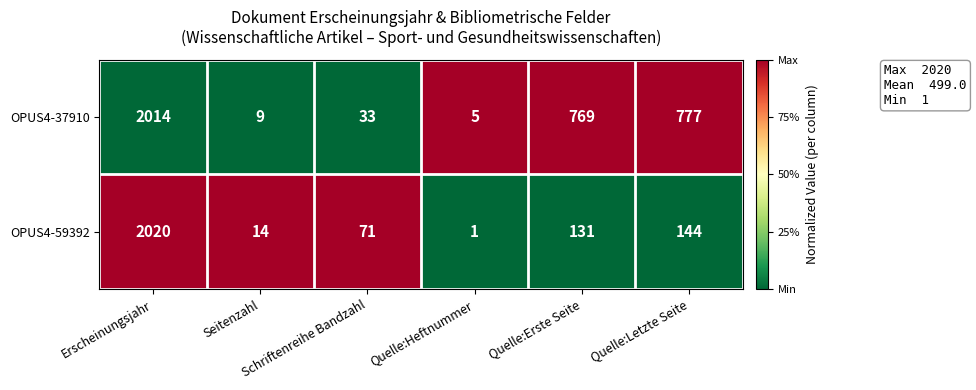

At which category does the chart reach its minimum across all series?

Quelle:Heftnummer